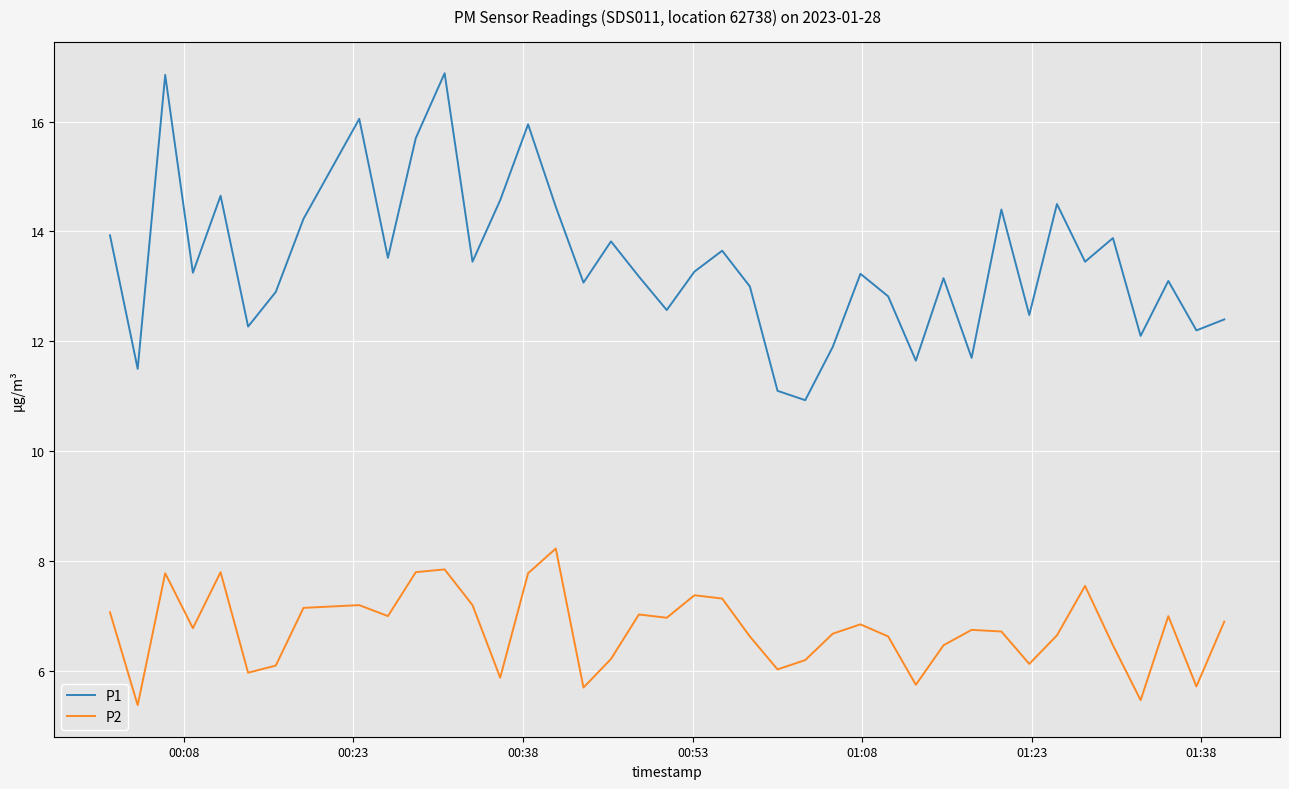

List the series in order of their peak value, highest first.

P1, P2